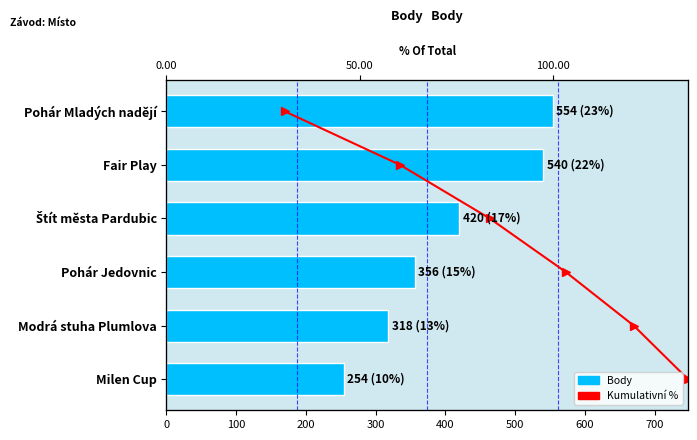

Are the bars grouped side by side (vs. stacked)?

Yes